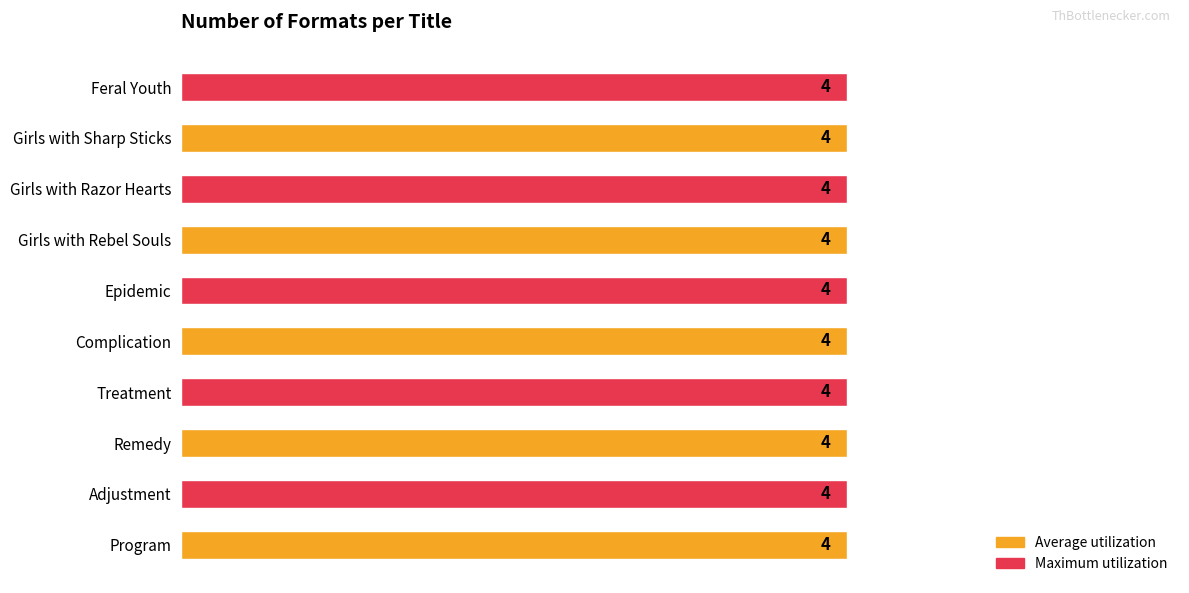

List the labels in order of Trade Paperback value, largest first.

Program, Adjustment, Remedy, Treatment, Complication, Epidemic, Girls with Rebel Souls, Girls with Razor Hearts, Girls with Sharp Sticks, Feral Youth